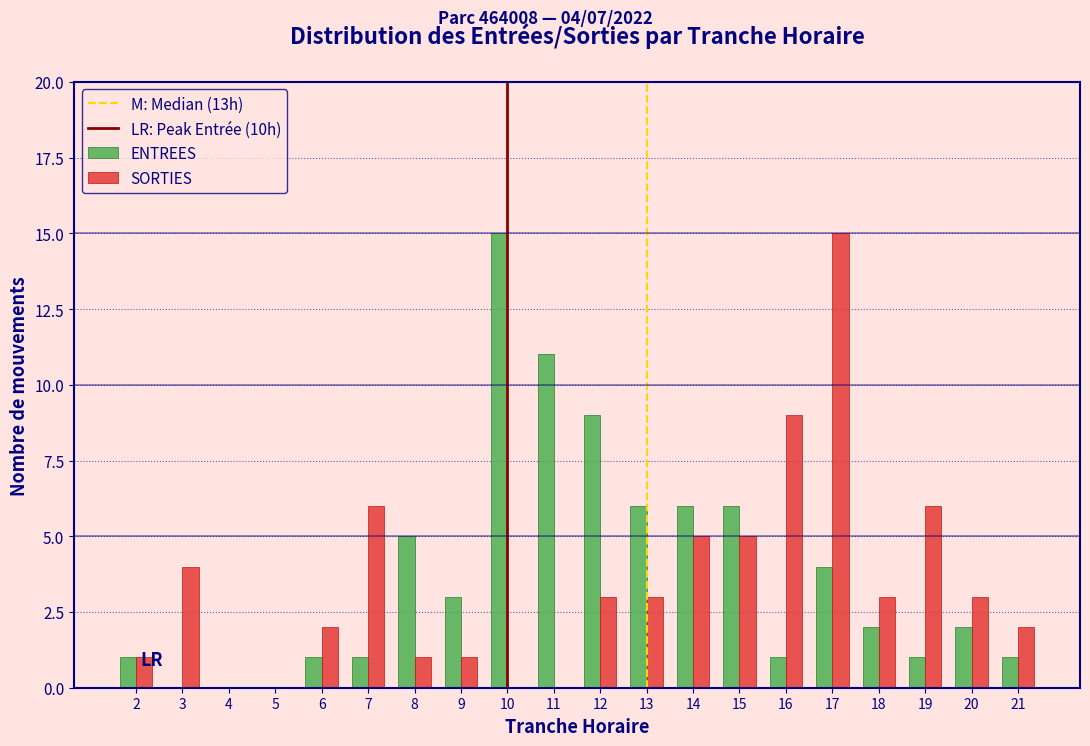

The value of ENTREES at 17 is 5. True or false?

False